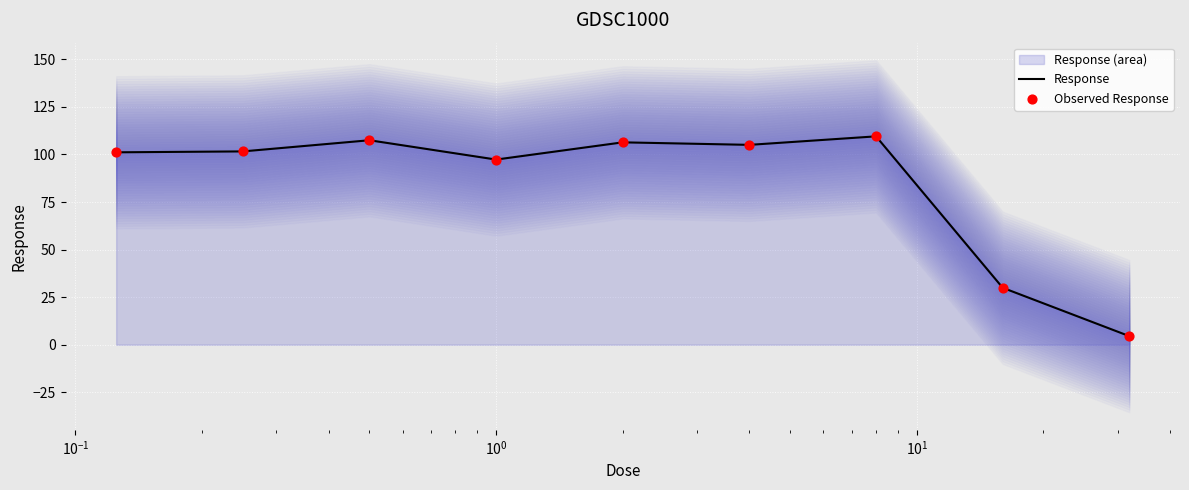

What is the highest value of the Response series?

109.5